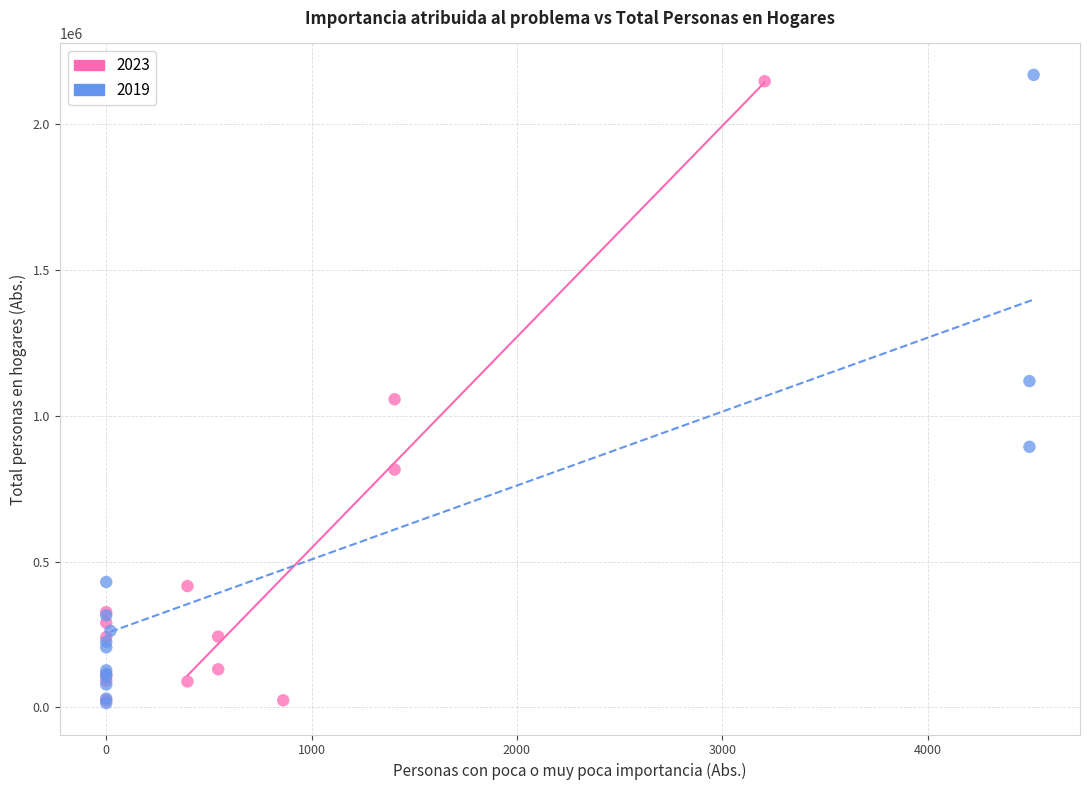

Which series has the widest spread of Y values?

2019